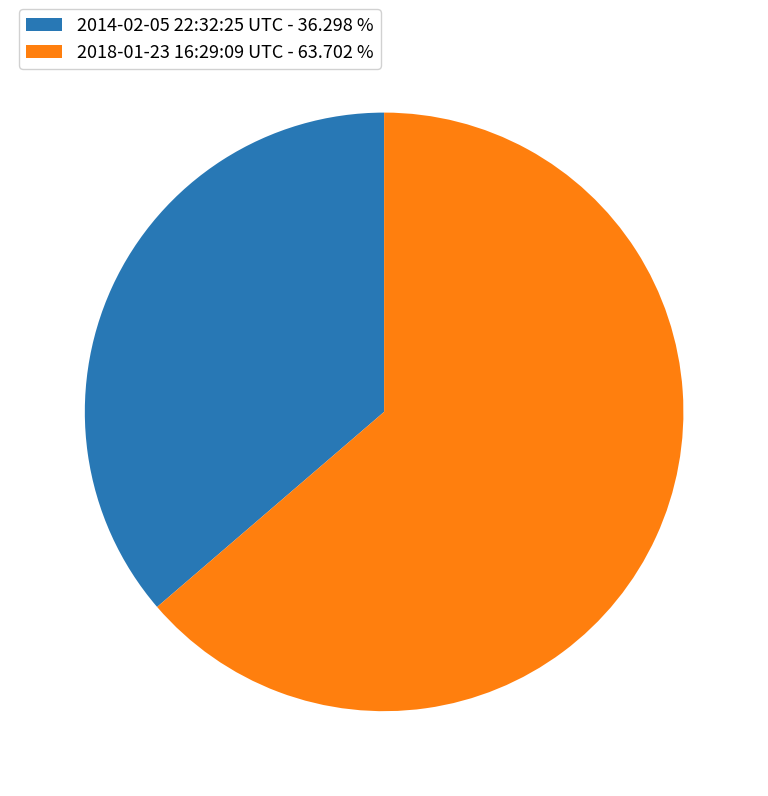

Combined, do 2014-02-05 22:32:25 UTC - 36.298 % and 2018-01-23 16:29:09 UTC - 63.702 % account for over 50%?

Yes